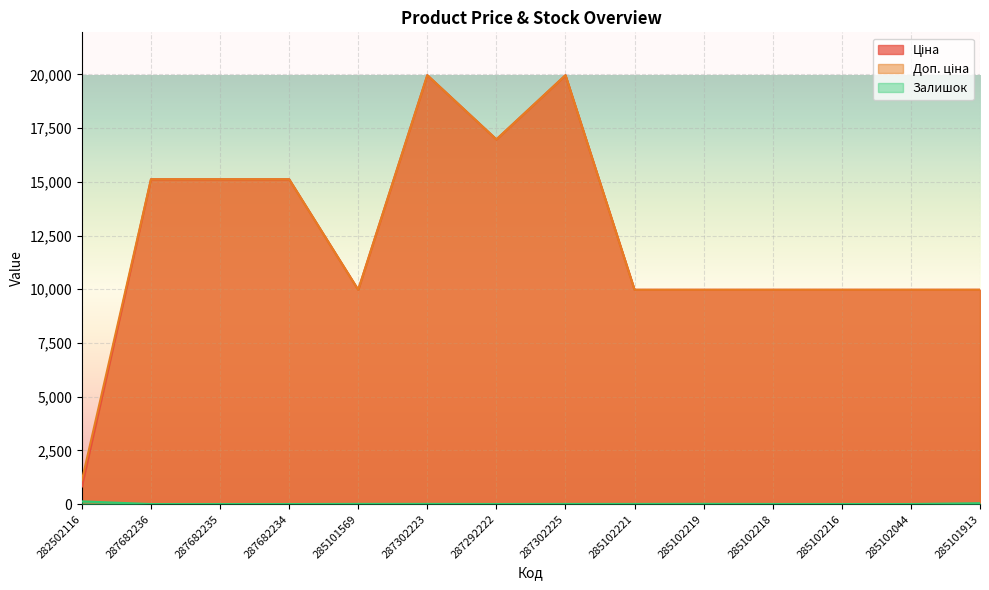

What is the total value across all series at 285102221?

19955.0